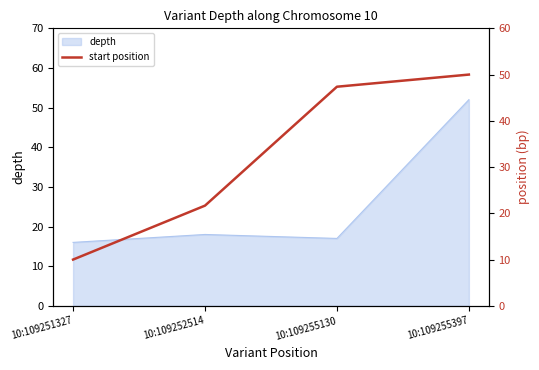

What is the value of the 2nd point from the left?

21.7